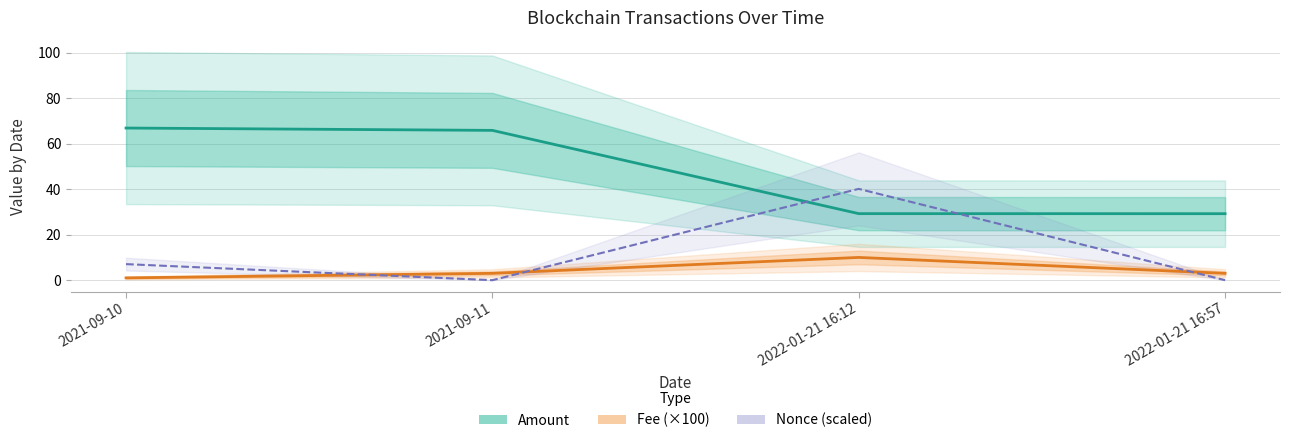

What is the highest value of the Nonce (scaled) series?

40.1